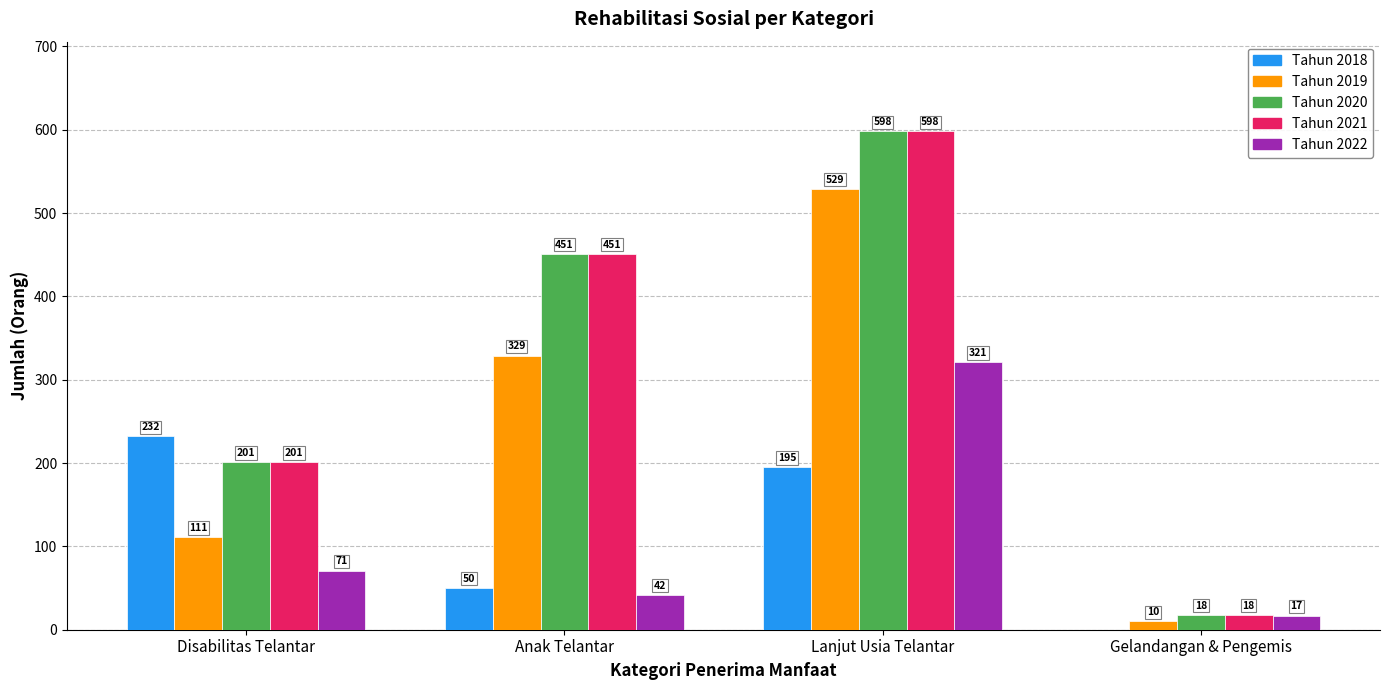

How many groups of bars are there?

4